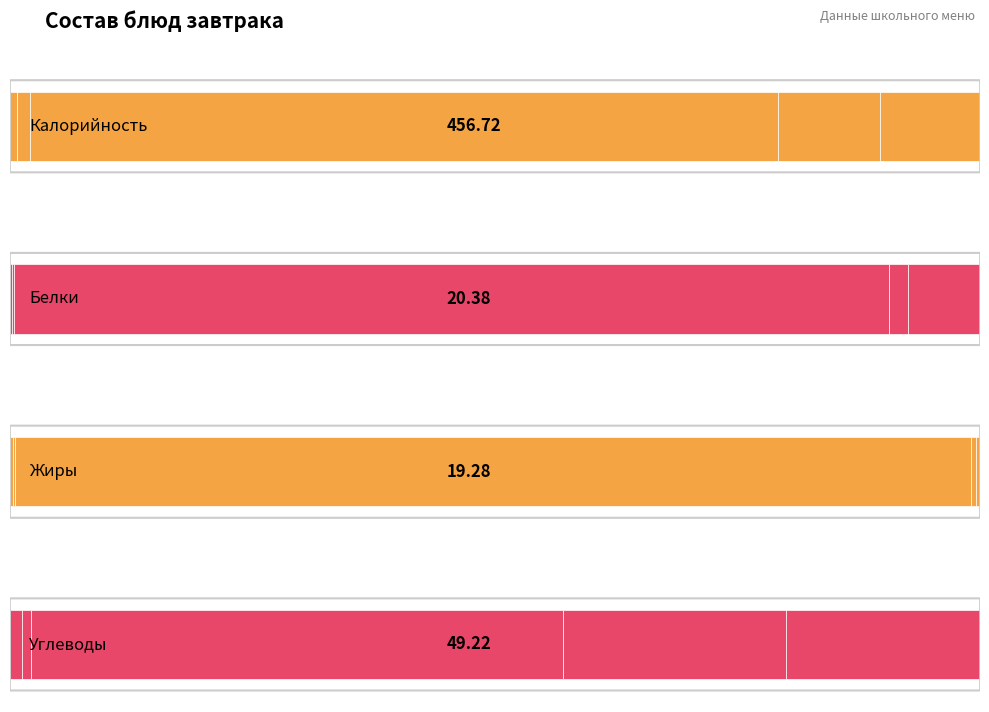

The Белки series shows 1.5 at Хлеб пшеничный. True or false?

True